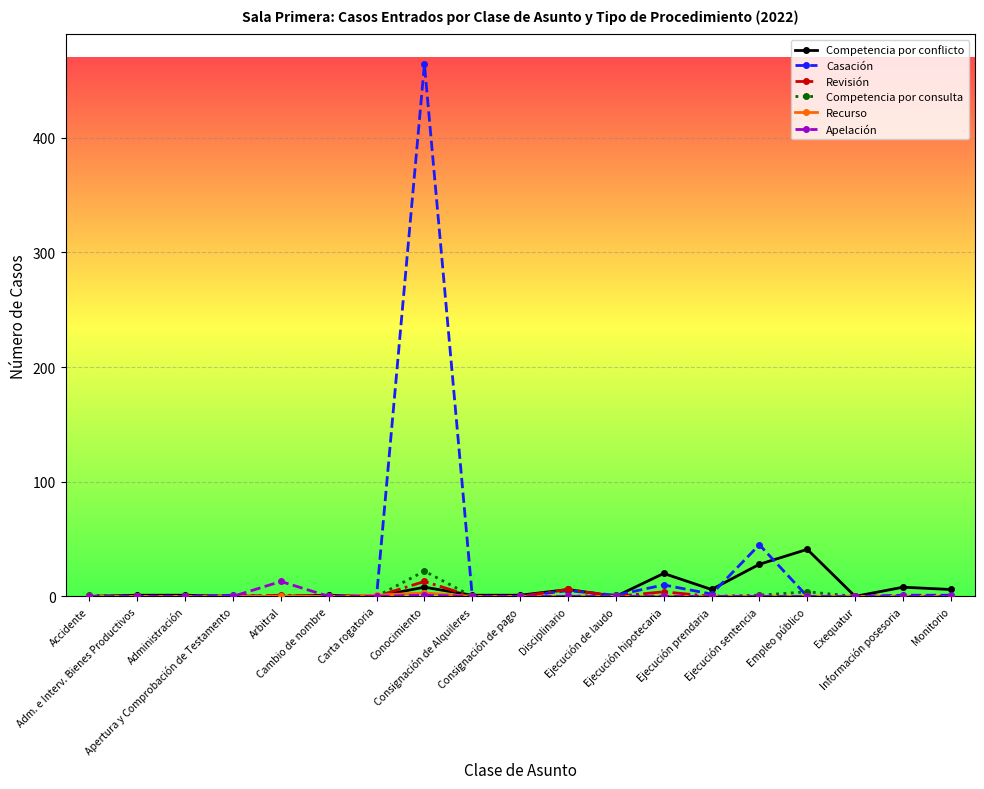

What is the difference between the highest and lowest values at Consignación de Alquileres?

1